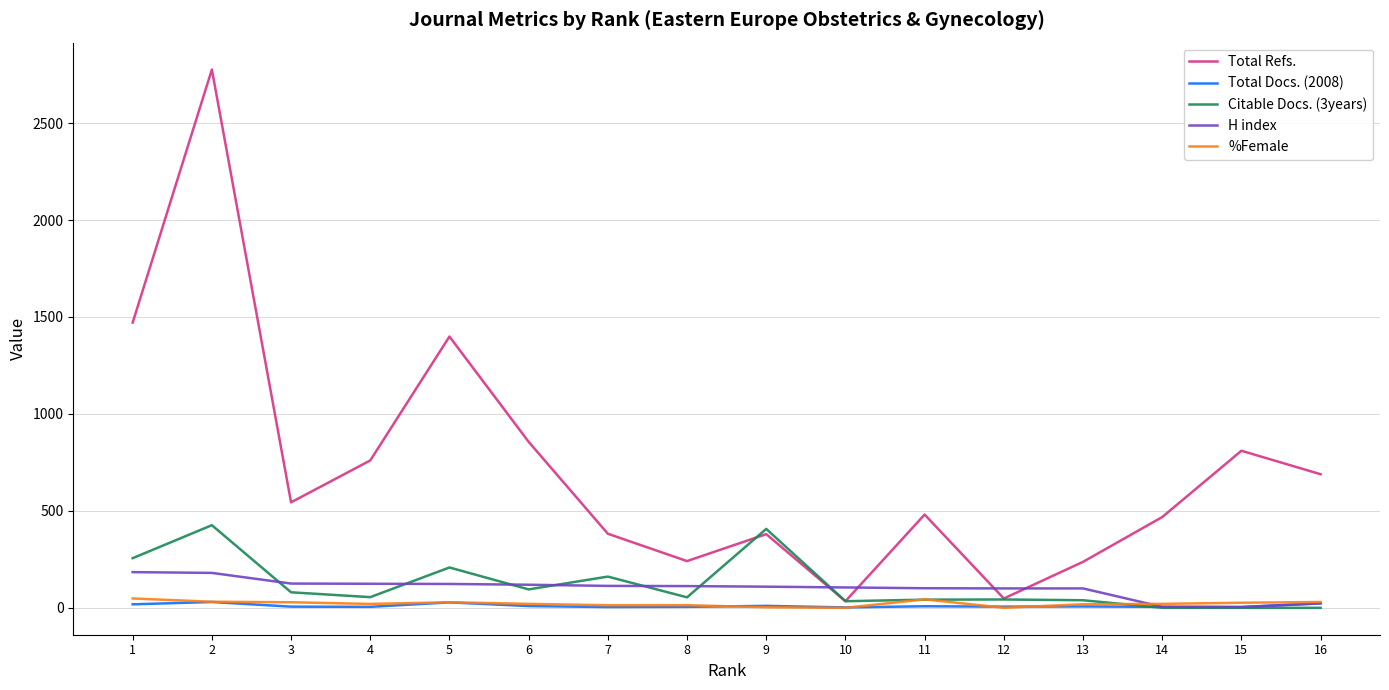

Which series has the largest range (max minus min)?

Total Refs.